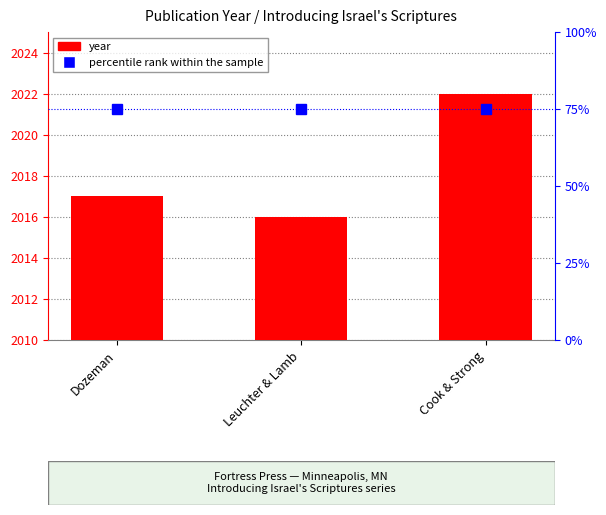

What is the highest value of the percentile rank within the sample series?

75